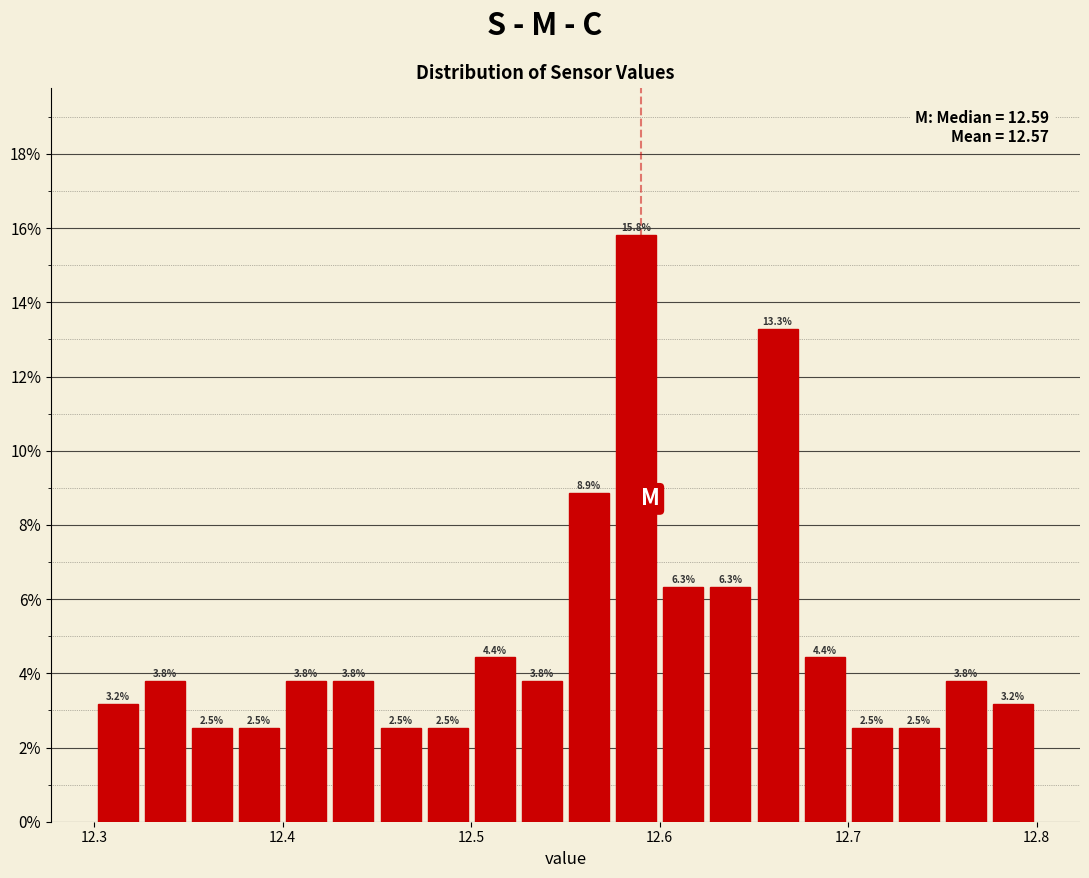

Around what value on the x-axis is the tallest bar? Give the approximate position of its centre, as read against the axis.

12.59